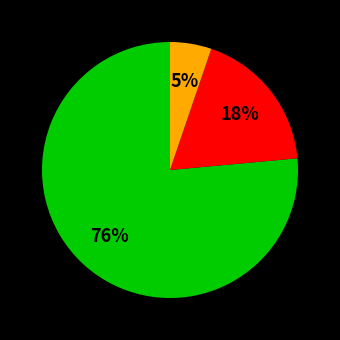

Is there a majority slice in this chart?

Yes